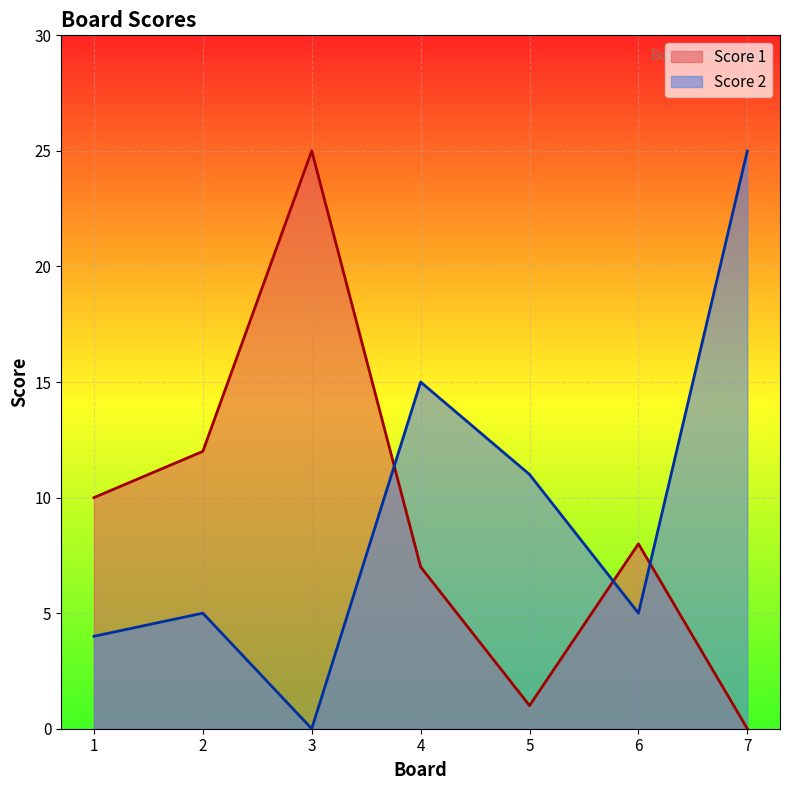

Reading left to right, list all the values displayed in this chart.

Score 1: 1=10	2=12	3=25	4=7	5=1	6=8	7=0
Score 2: 1=4	2=5	3=0	4=15	5=11	6=5	7=25